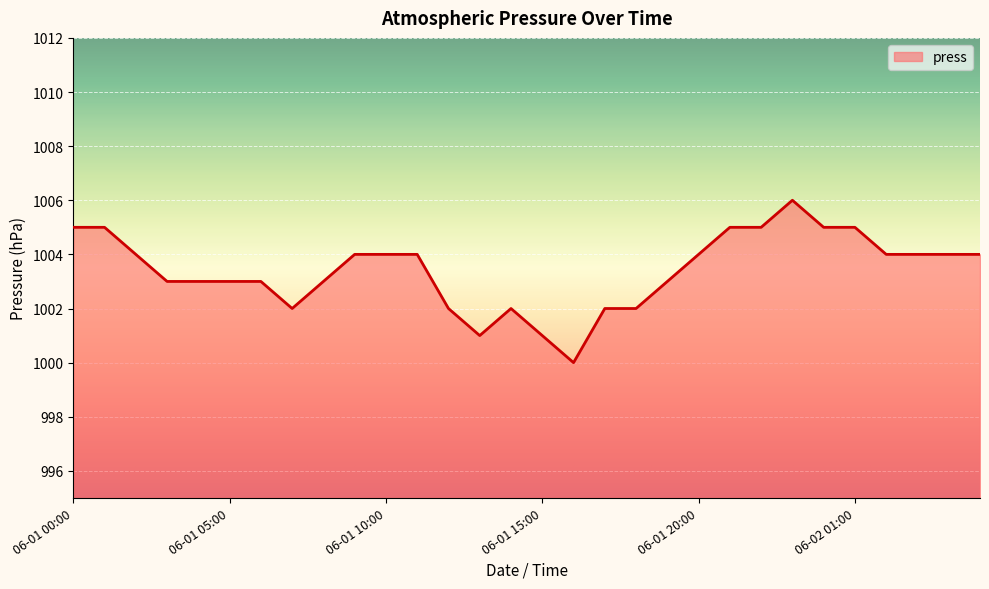

What is the greatest value displayed?

1006